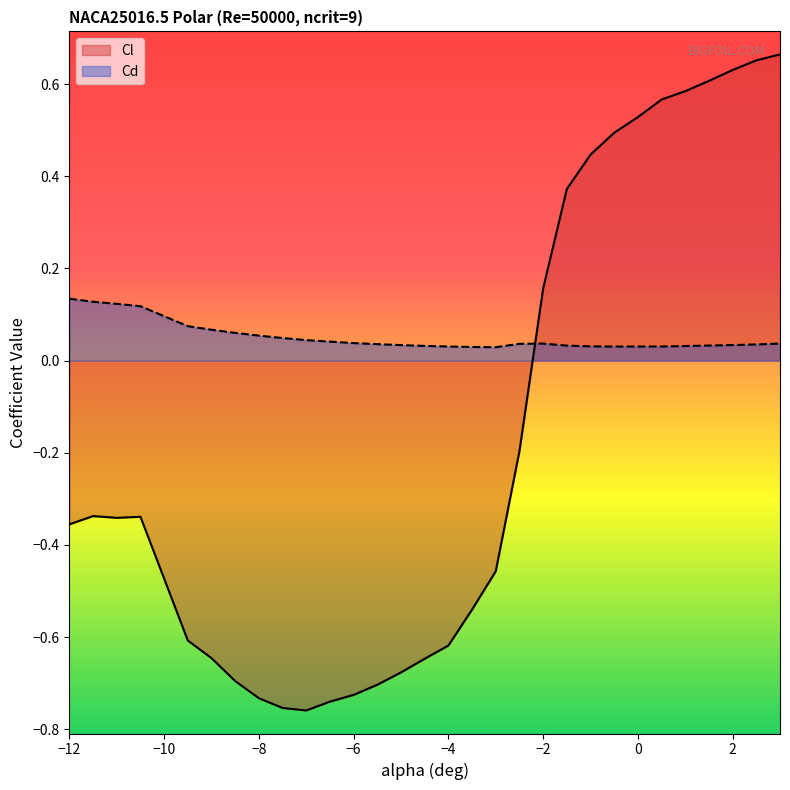

Where is Cd nearest to the value 0?

-3